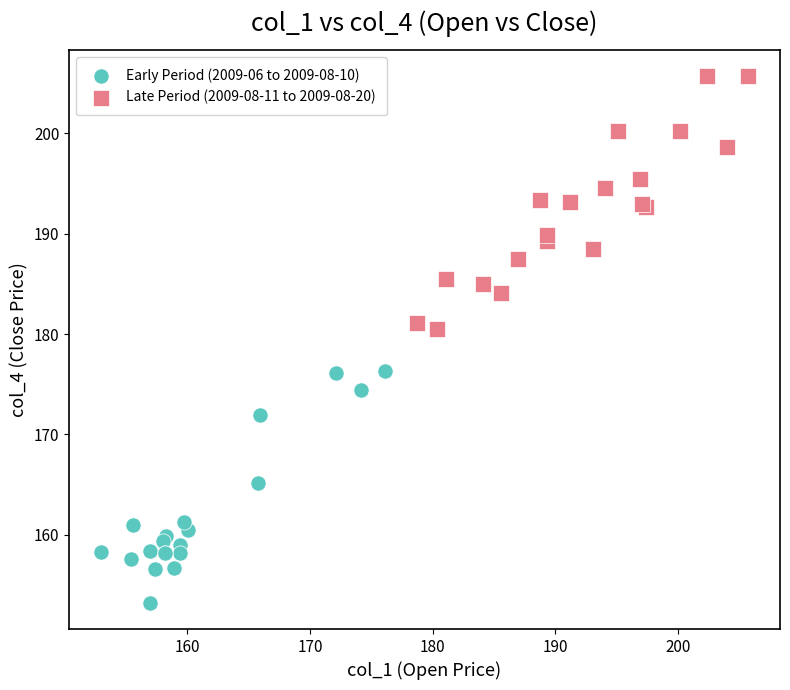

Which series contains the highest Y value?

Late Period (2009-08-11 to 2009-08-20)